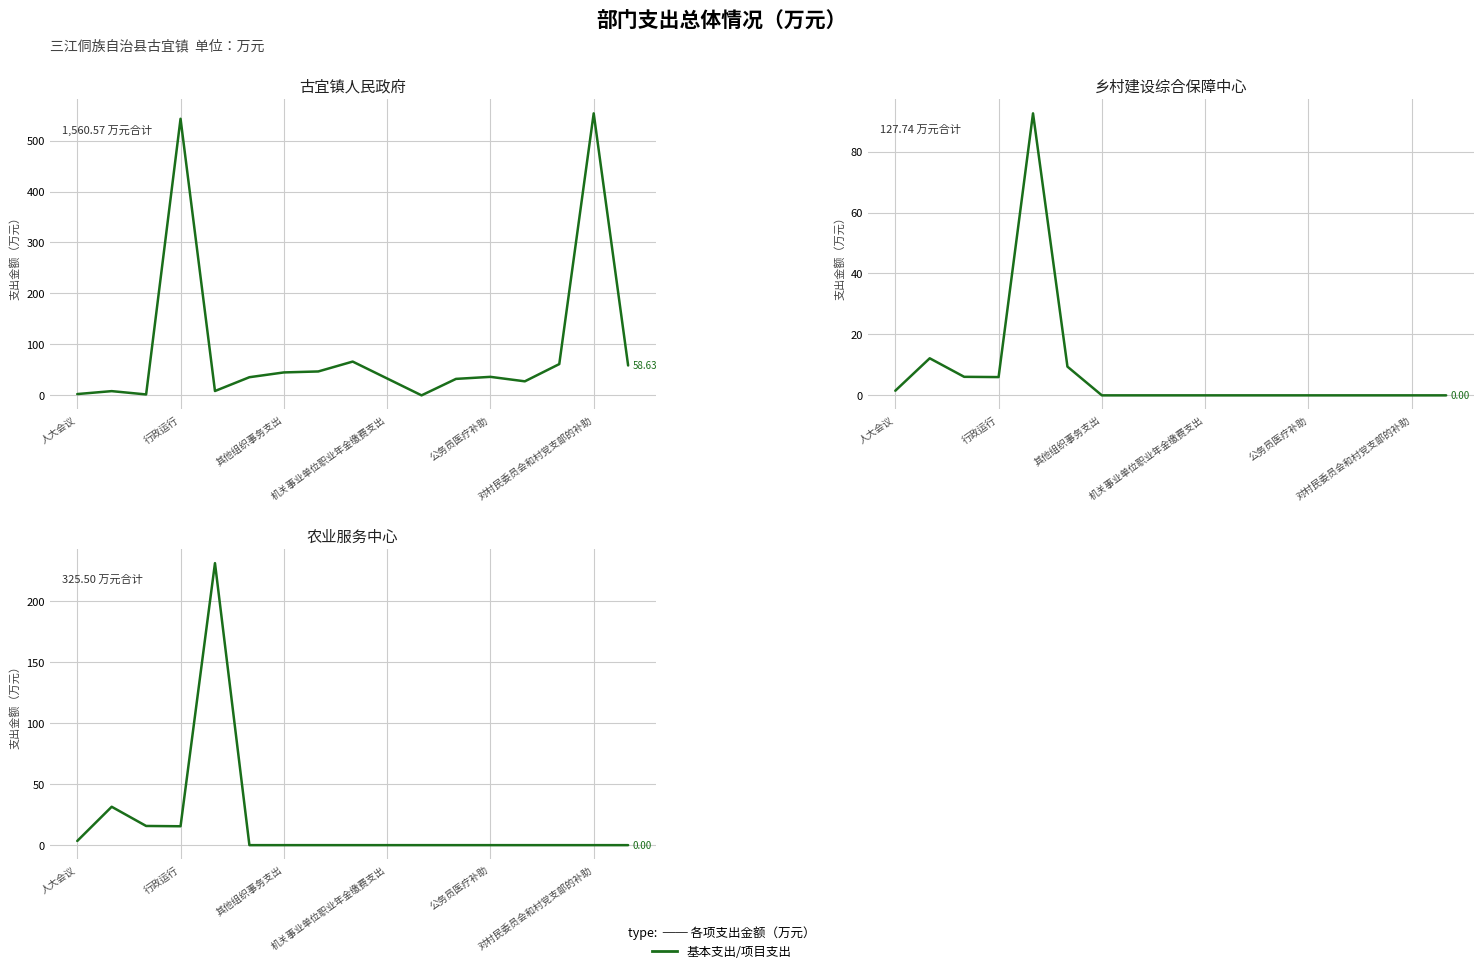

What is the sum of all 三江侗族自治县古宜镇人民政府 values?

1560.6